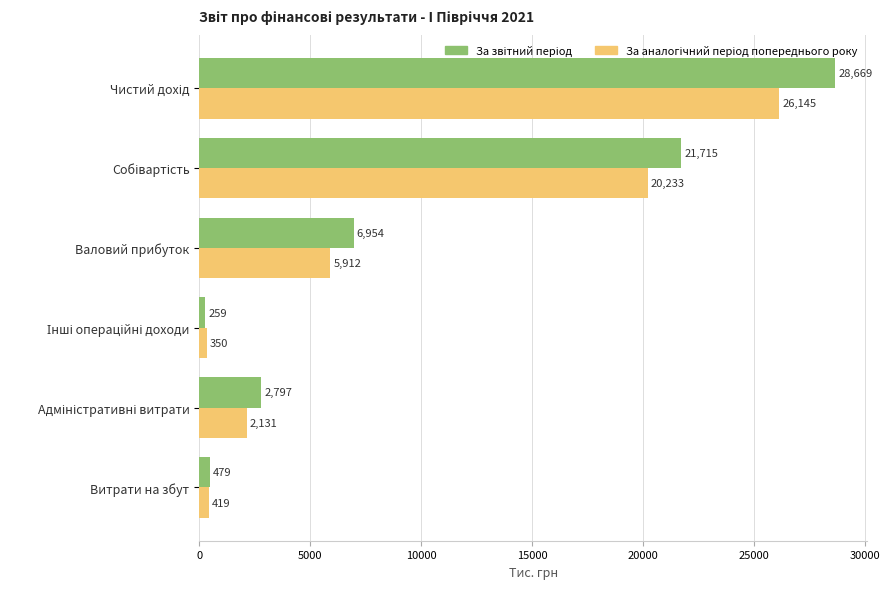

What is the maximum value shown in the chart?

28669